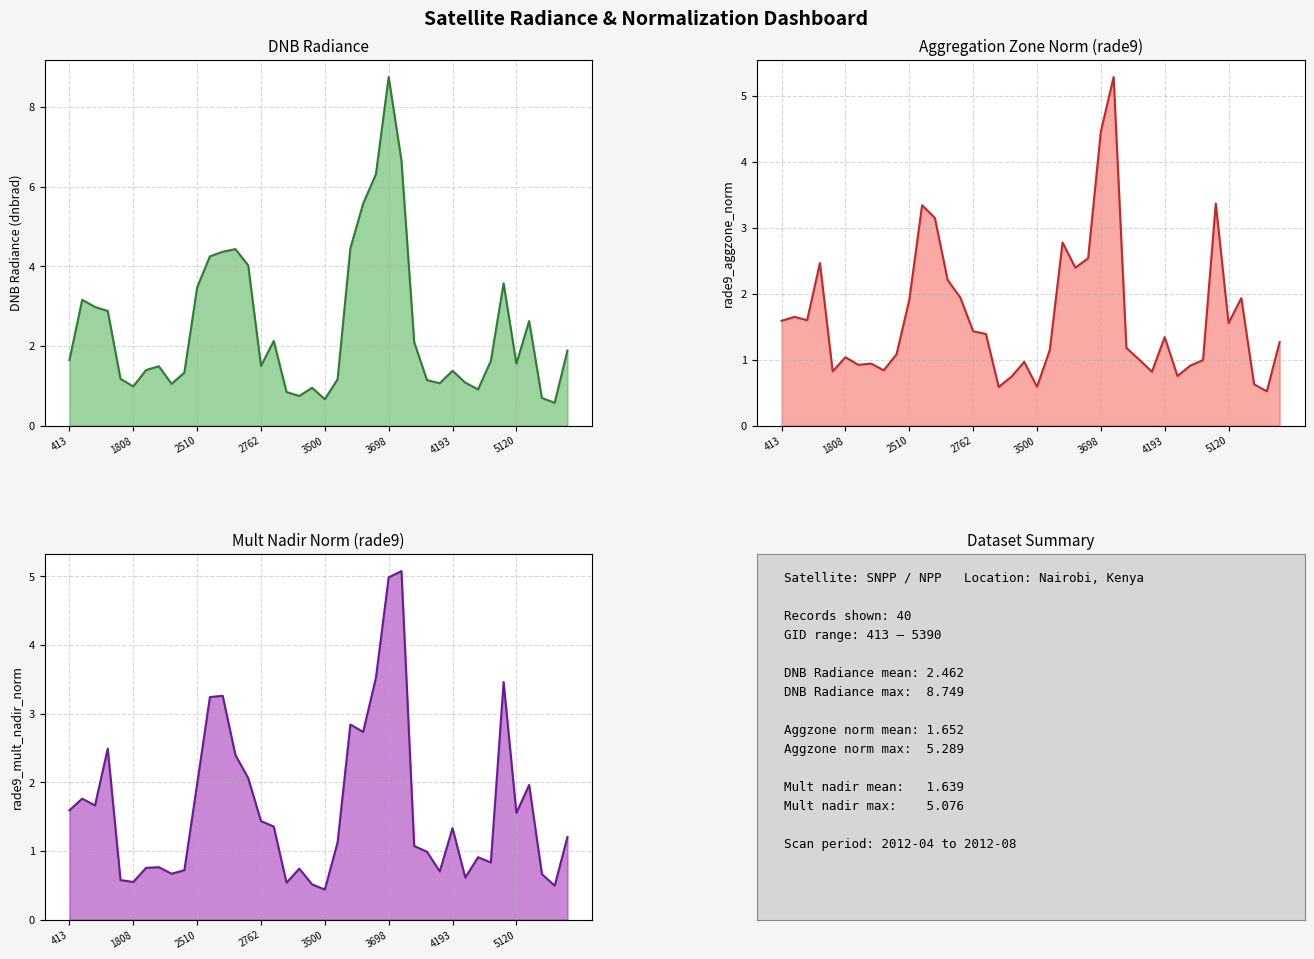

What is the spread (max minus min) of values at 9?

0.6